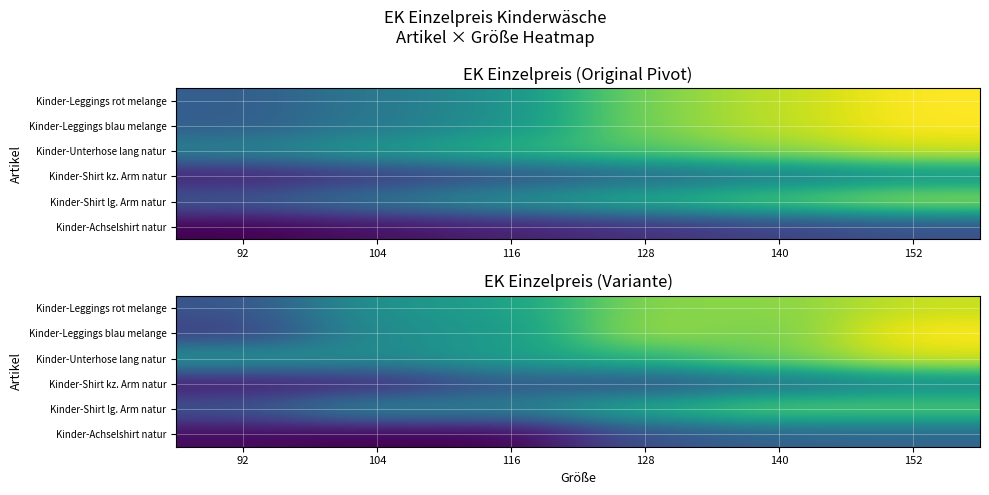

Which category has the highest value across all series?

152